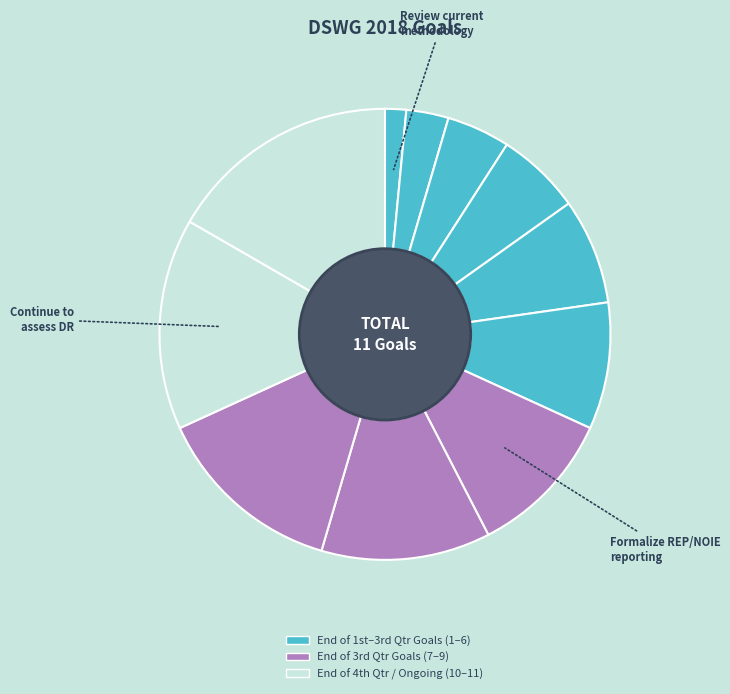

How many slices are in this pie chart?

11